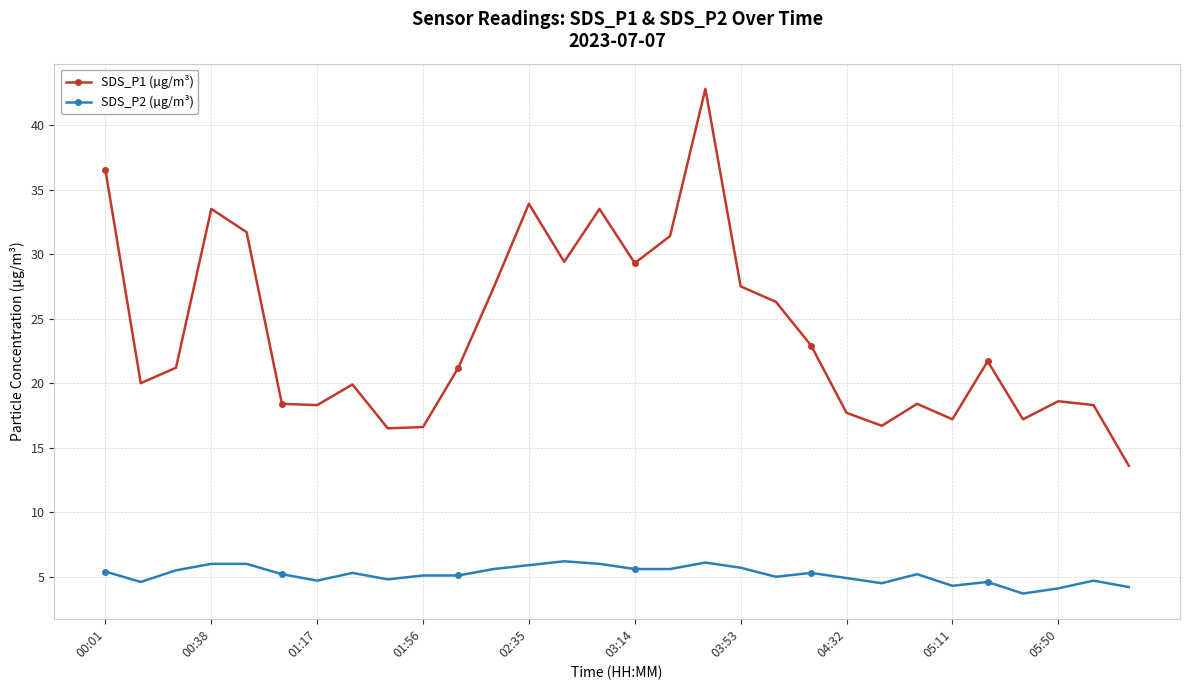

Rank the series by their maximum value, from lowest to highest.

SDS_P2 (µg/m³), SDS_P1 (µg/m³)